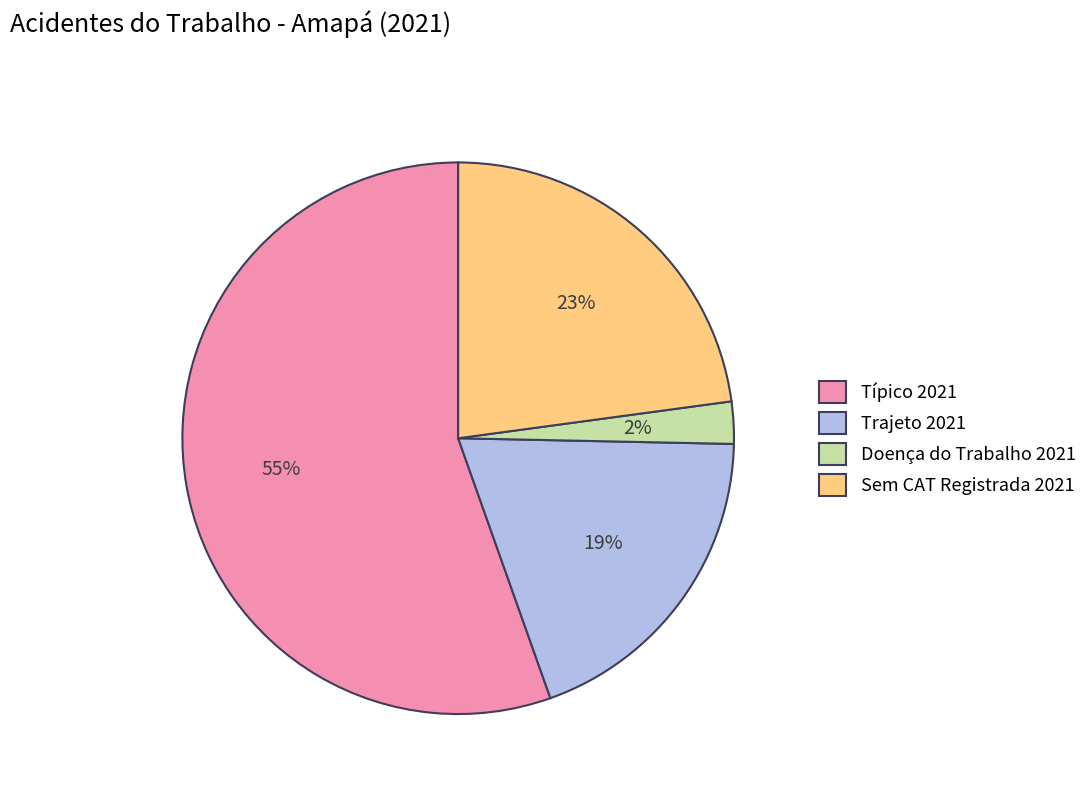

What is the ratio of the value at Doença do Trabalho 2021 to the value at Trajeto 2021?

0.1